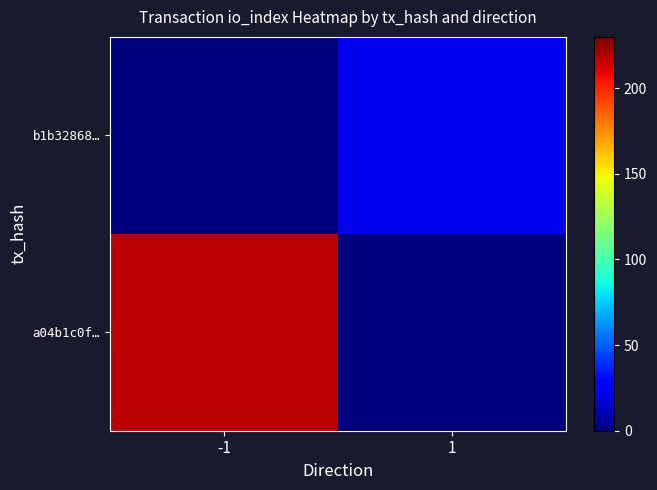

Between 1 and -1, which is larger?

-1